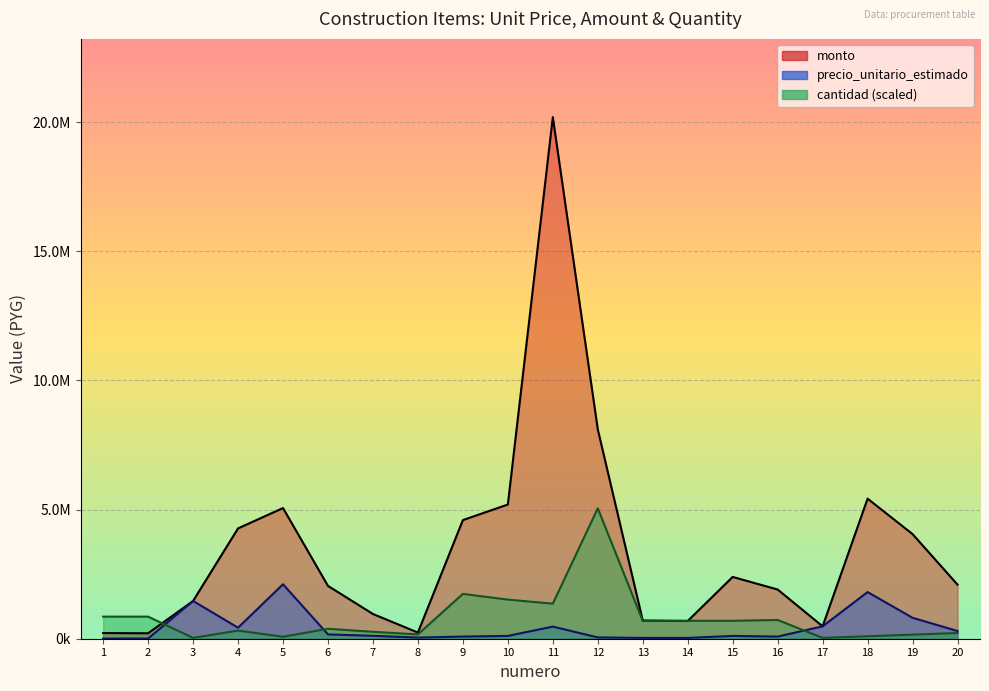

What is the difference between the cantidad values at 11 and 5?

1281398.1